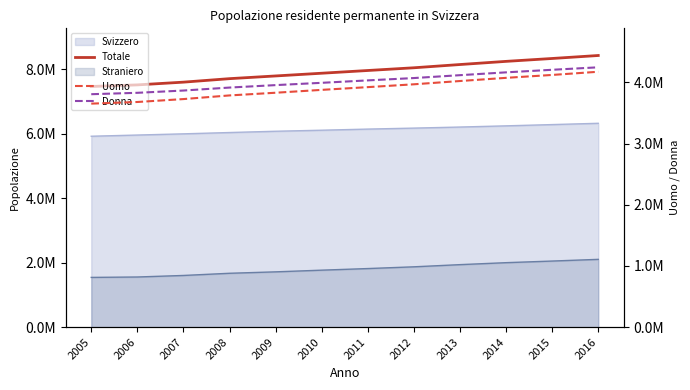

True or false: Uomo and Donna intersect in this chart.

False